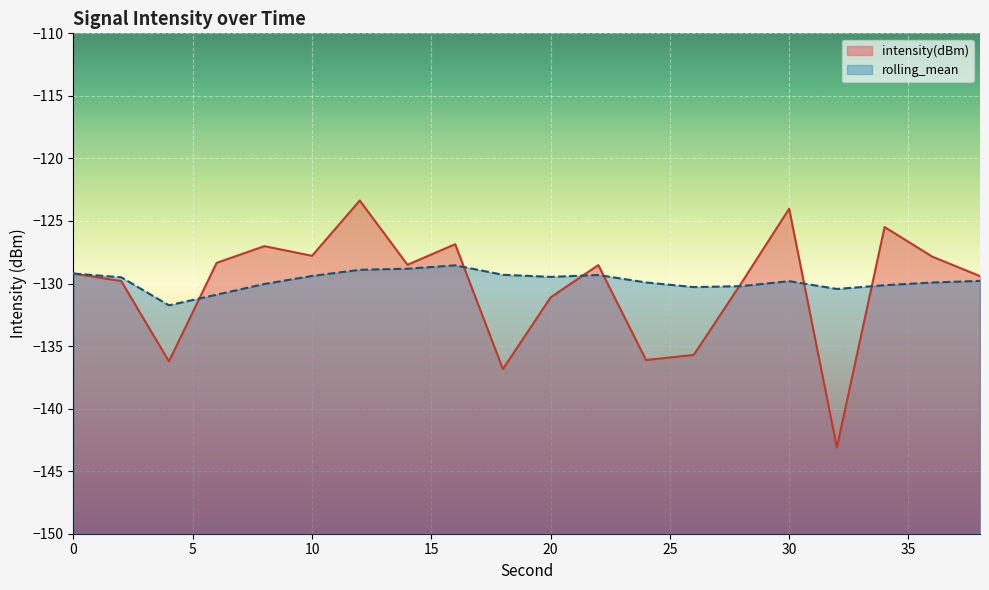

At which category is the sum across all series the highest?

12